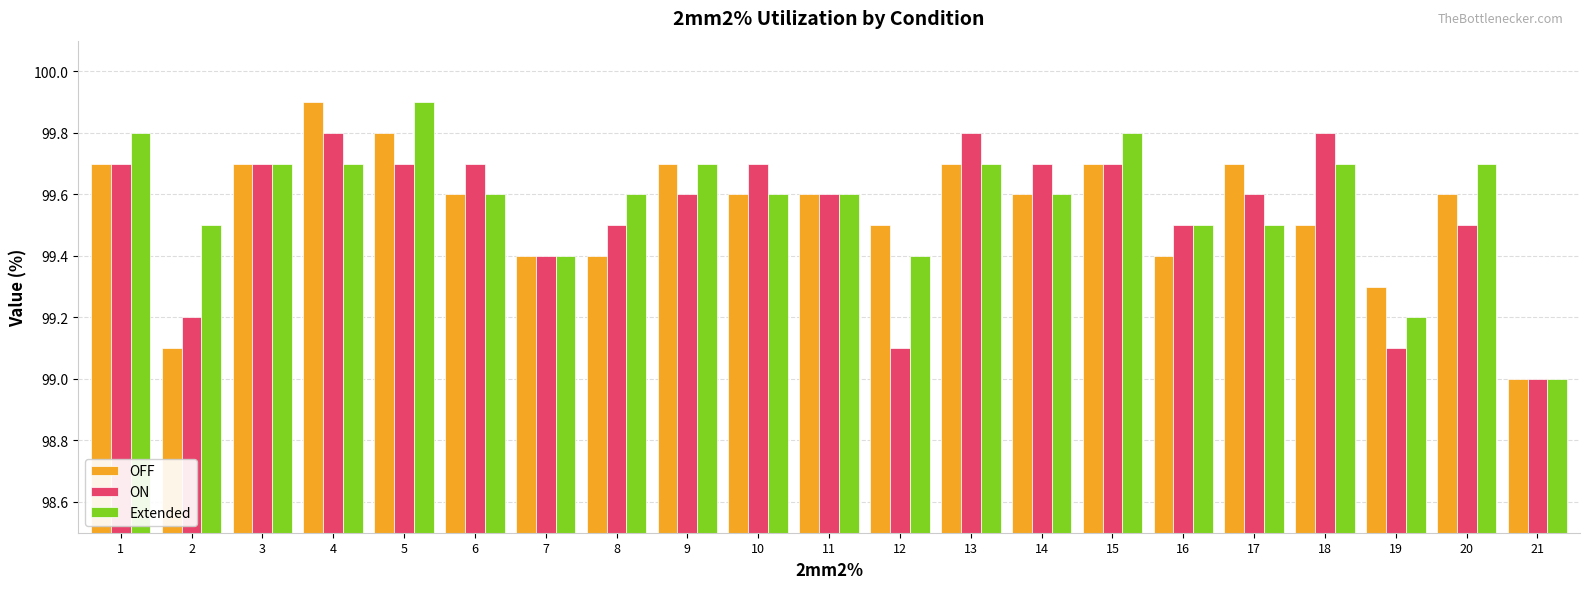

Which label corresponds to the smallest value in the chart?

21